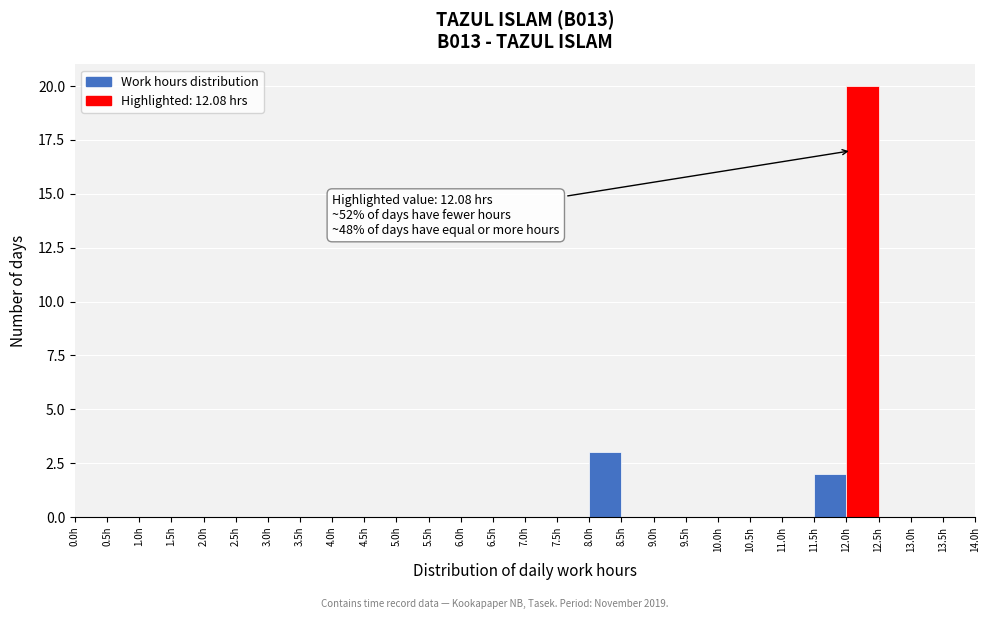

Which range on the x-axis has the tallest bar?

12.0 to 12.5